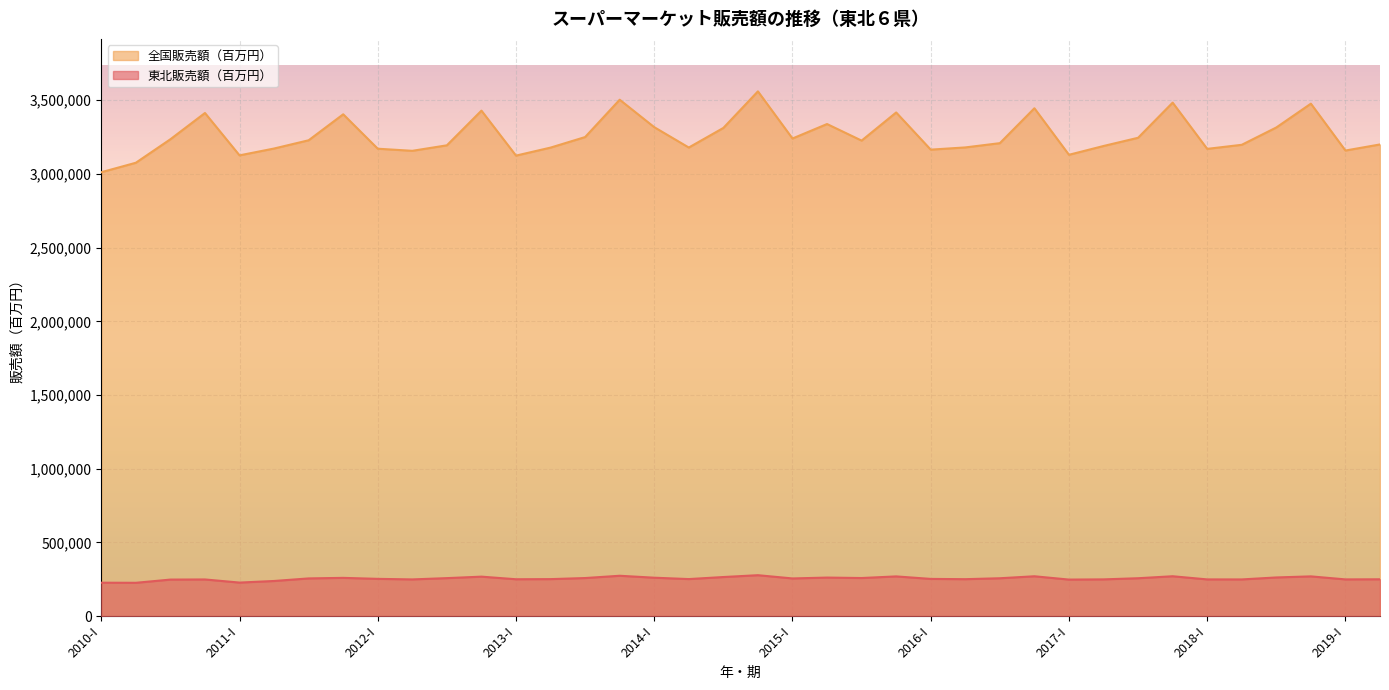

What is the value of the 全国販売額（百万円） point at the 21st from the left?

3240708